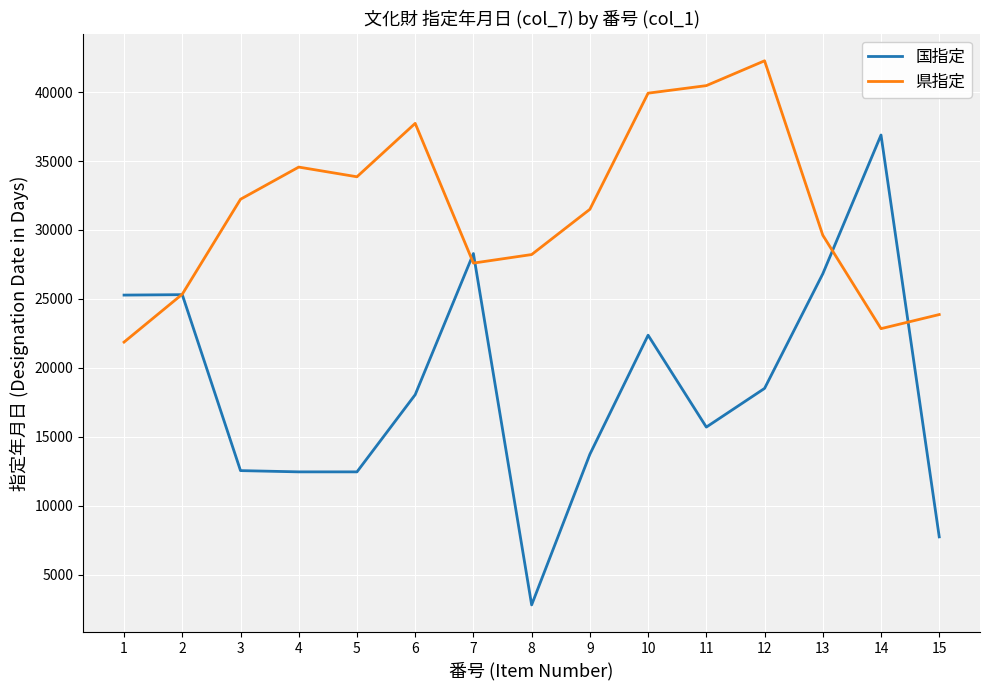

Does the chart have visible grid lines?

Yes